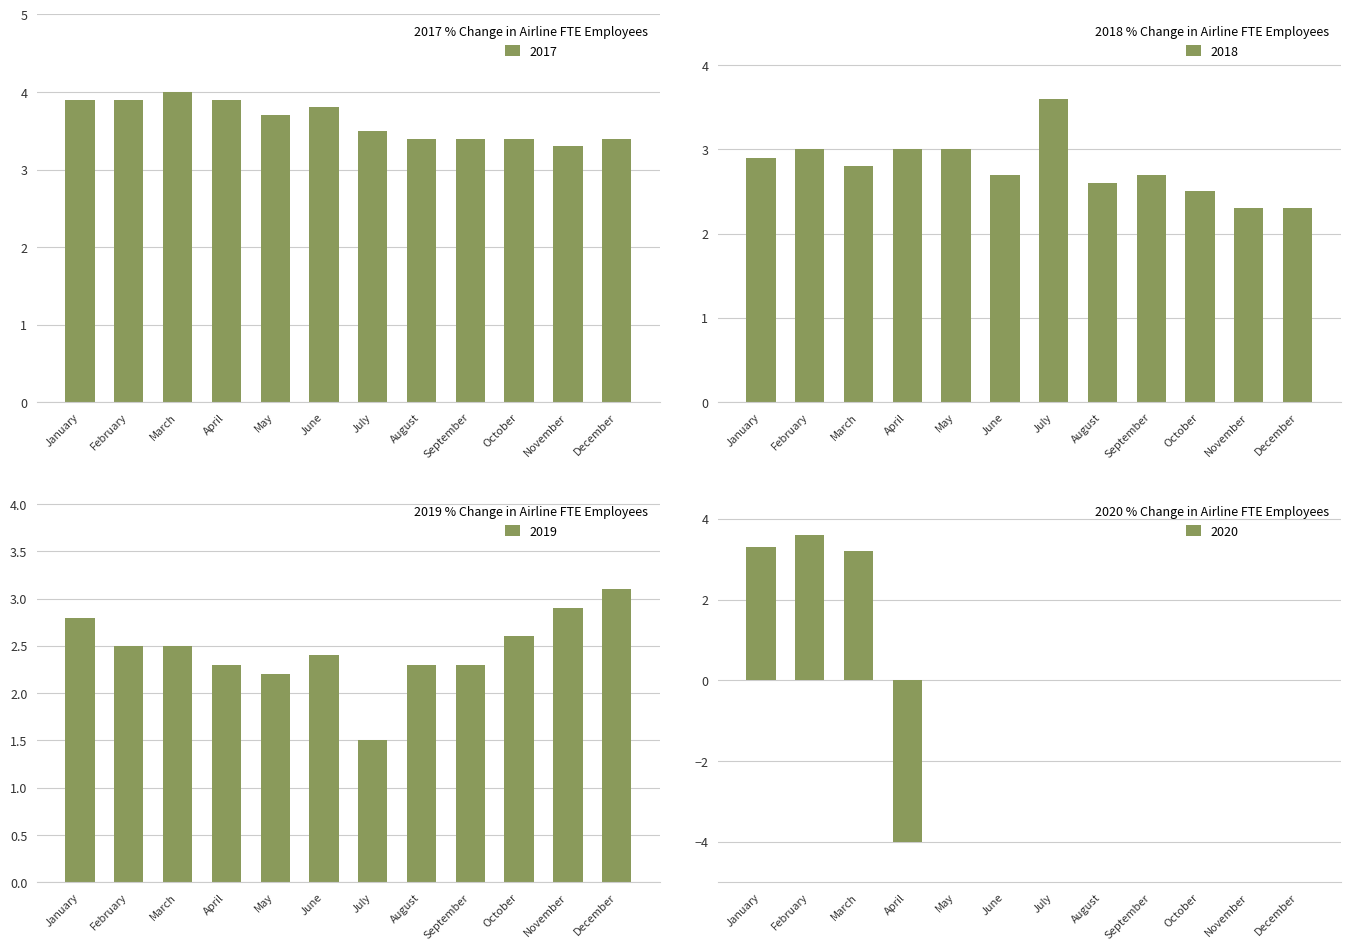

Which series has the largest total across all categories?

2017